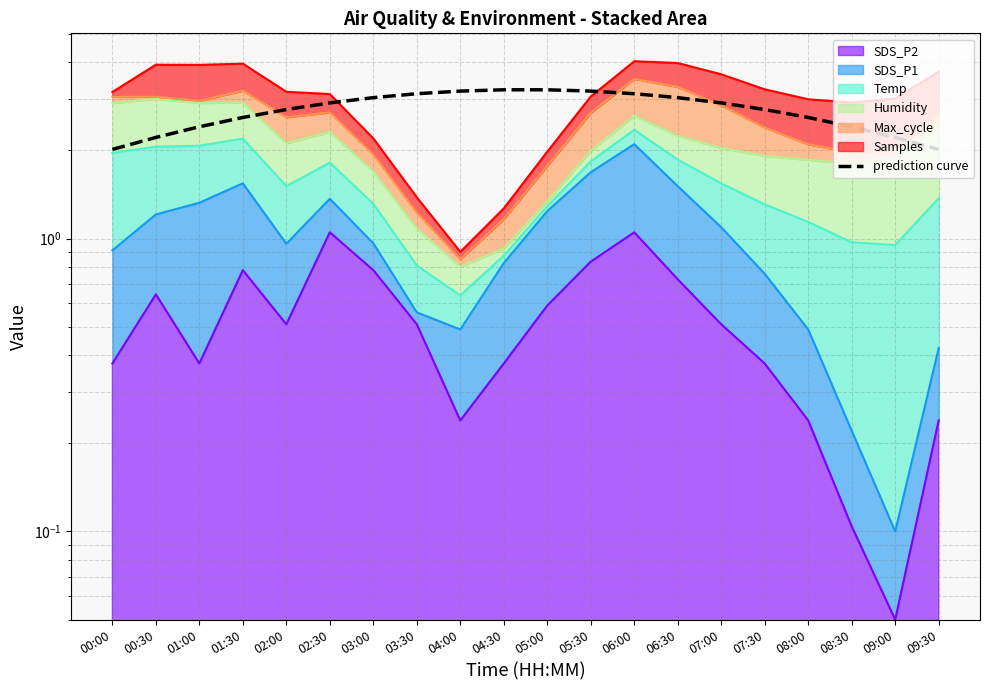

Rank the categories by value from highest to lowest.

04:30, 05:00, 04:00, 05:30, 03:30, 06:00, 03:00, 06:30, 02:30, 07:00, 02:00, 07:30, 01:30, 08:00, 08:30, 01:00, 00:30, 09:00, 00:00, 09:30